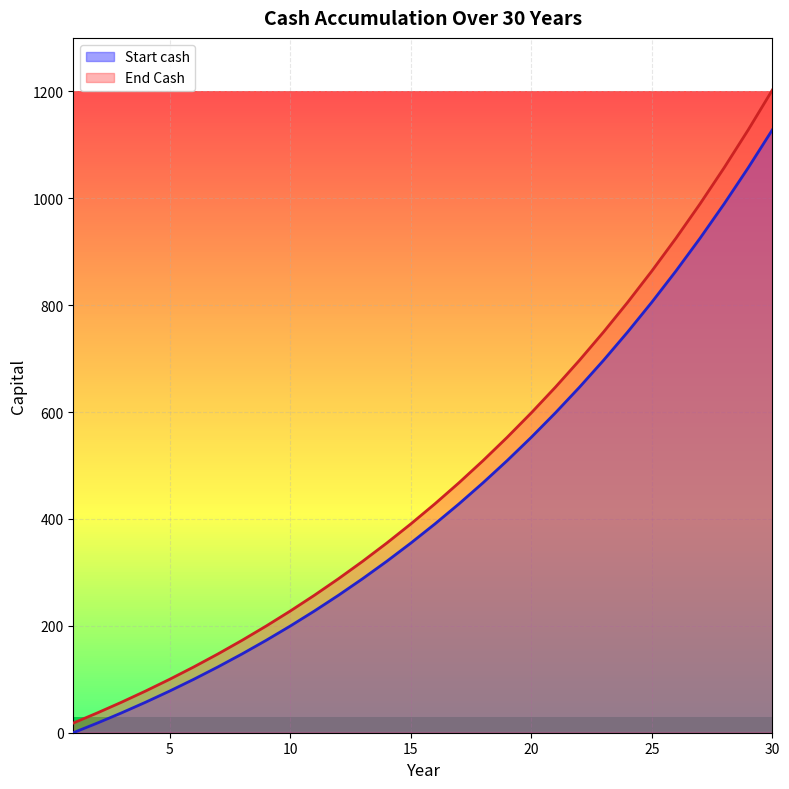

At 29, list the series in order from largest to smallest.

Start cash, End Cash